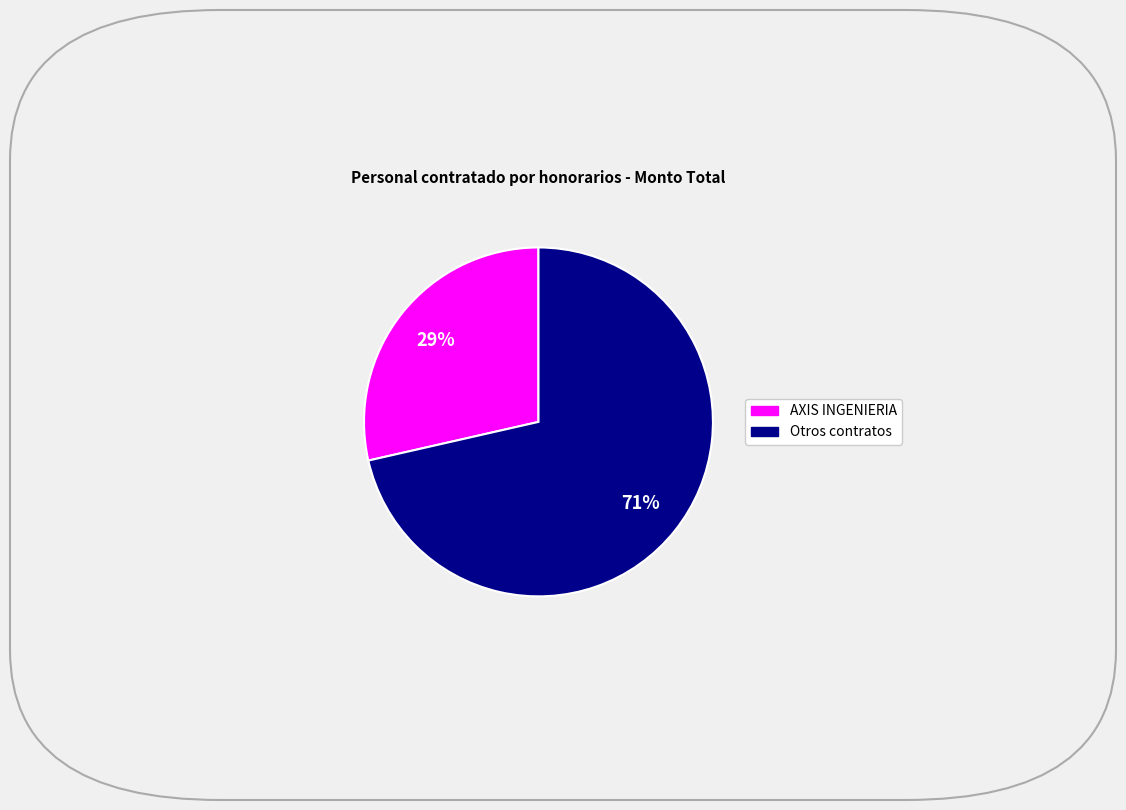

Is there any slice that represents more than half of the pie?

Yes